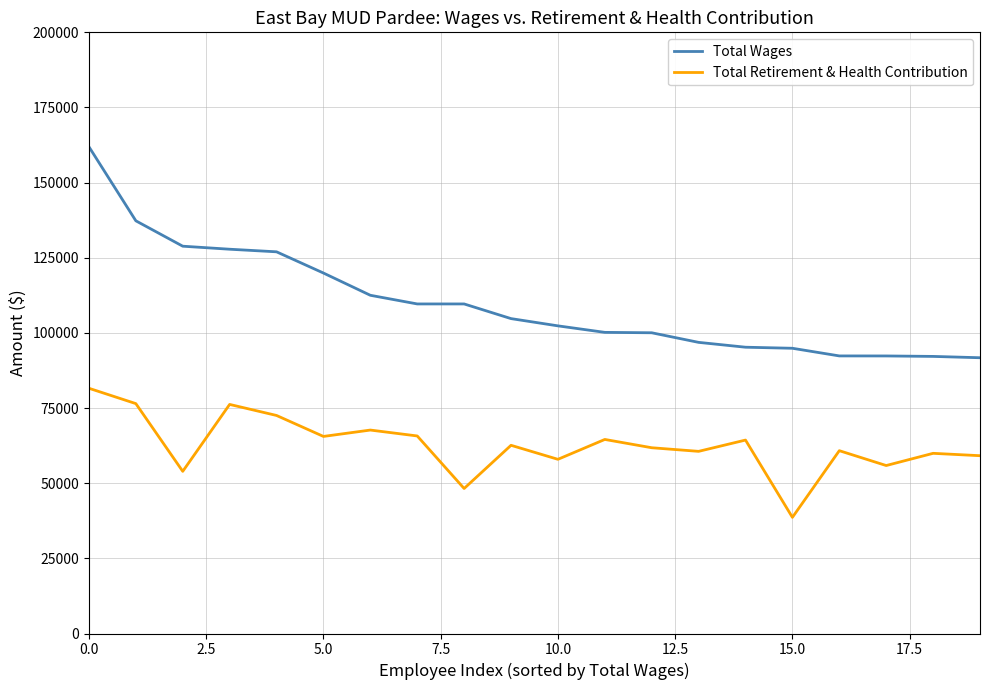

True or false: Total Wages and Total Retirement & Health Contribution cross at least once.

False